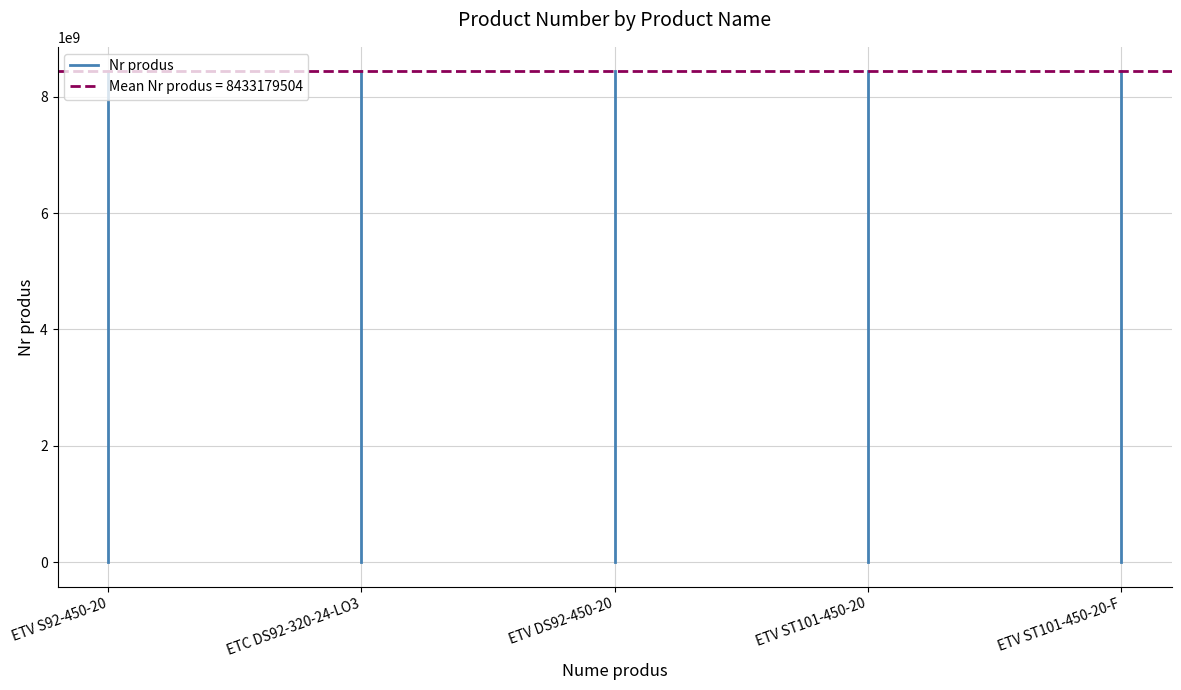

True or false: the data shows 8433135315 at ETV S92-450-20.

True